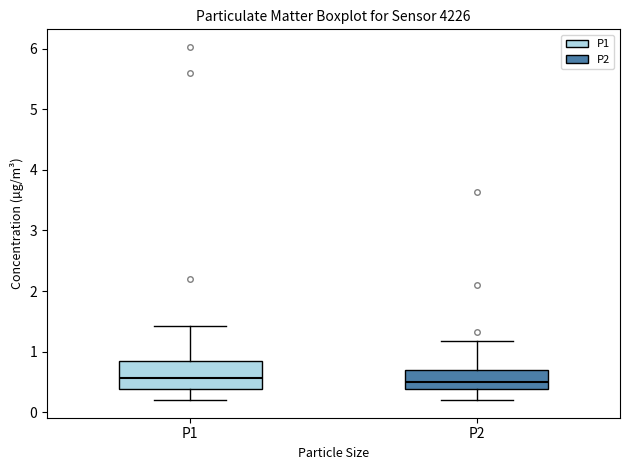

Which box is the tallest, from its lower edge to its upper edge?

P1